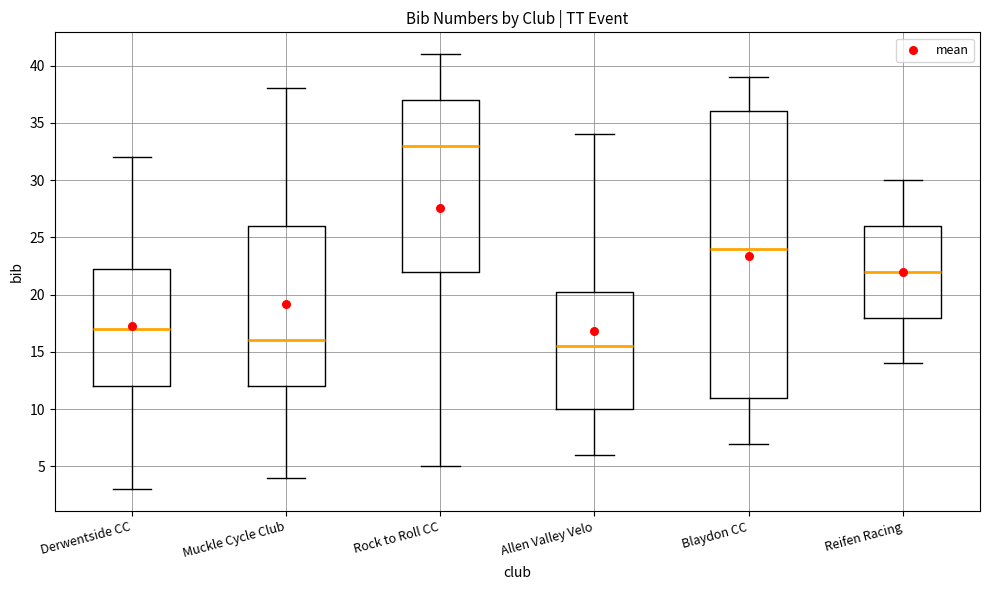

Reading left to right, transcribe this box plot: for each box, give where its median line is, the range the box spans, and where its two whiskers end, as read against the y-axis. The values are not printed on the chart, so give them approximately, as read against the axis.

Derwentside CC: median 17.0, box 12.0 to 22.5, whiskers 3.0 to 32.0
Muckle Cycle Club: median 16.0, box 12.0 to 26.0, whiskers 4.0 to 38.0
Rock to Roll CC: median 33.0, box 22.0 to 37.0, whiskers 5.0 to 41.0
Allen Valley Velo: median 15.5, box 10.0 to 20.5, whiskers 6.0 to 34.0
Blaydon CC: median 24.0, box 11.0 to 36.0, whiskers 7.0 to 39.0
Reifen Racing: median 22.0, box 18.0 to 26.0, whiskers 14.0 to 30.0